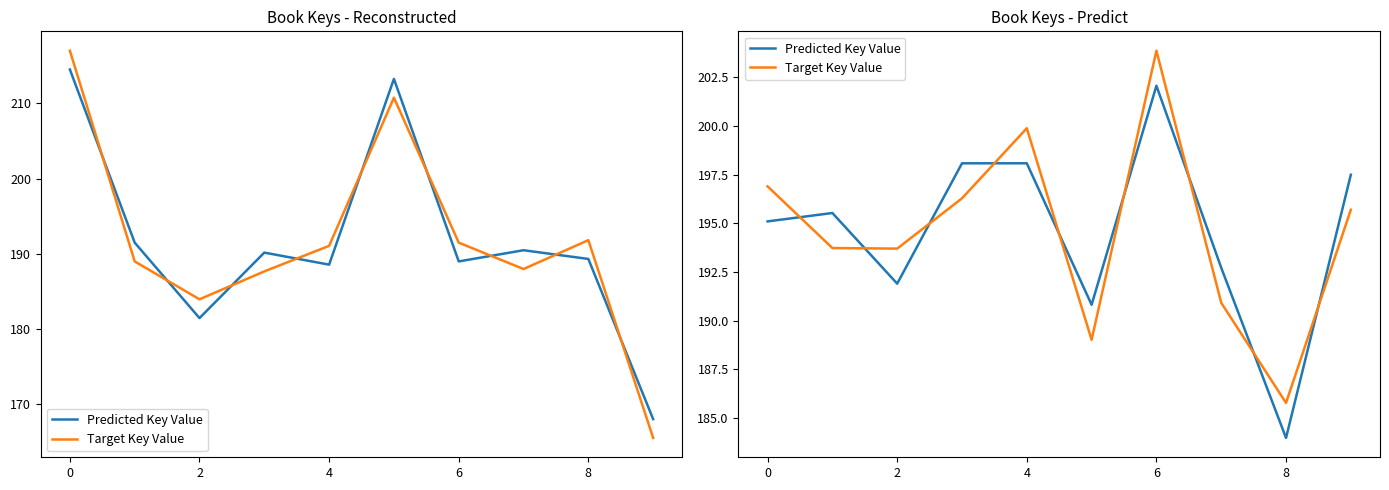

What is the average value of the Predicted Key Value series?

194.6